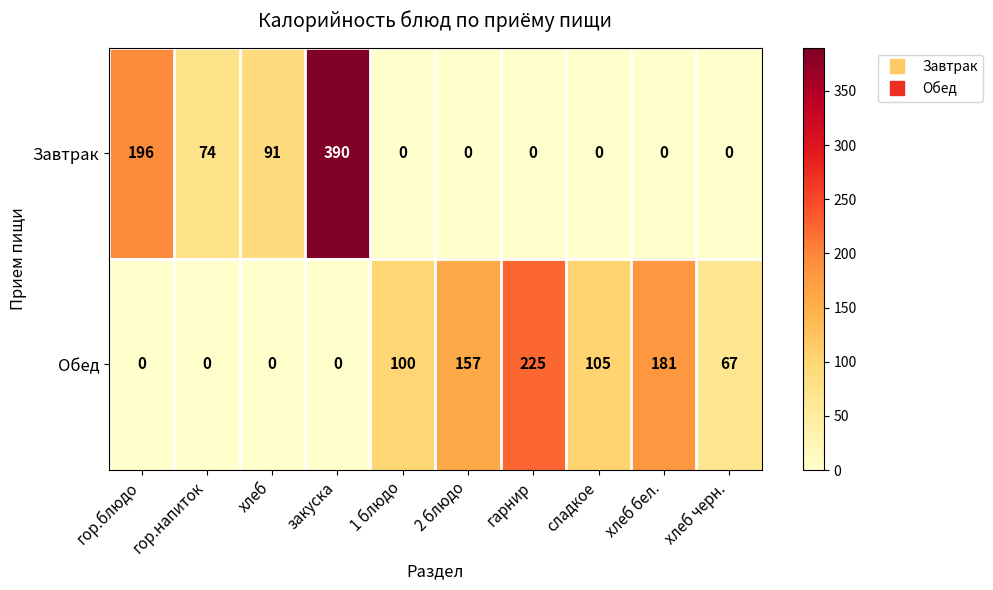

What is the maximum value shown in the chart?

390